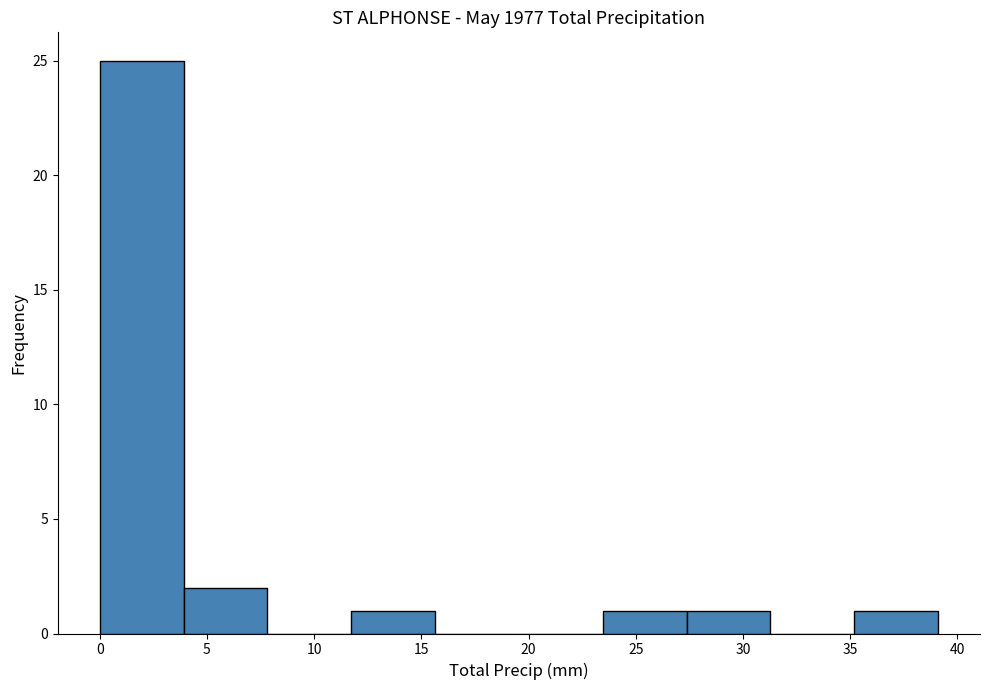

Reading left to right, list every bar in this chart as the range it spans on the x-axis followed by its height. Neither the bar edges nor the heights are printed on the chart, so give them approximately, as read against the axes.

0.0 to 4.0: 25
4.0 to 8.0: 2
8.0 to 11.5: 0
11.5 to 15.5: 1
15.5 to 19.5: 0
19.5 to 23.5: 0
23.5 to 27.5: 1
27.5 to 31.5: 1
31.5 to 35.0: 0
35.0 to 39.0: 1